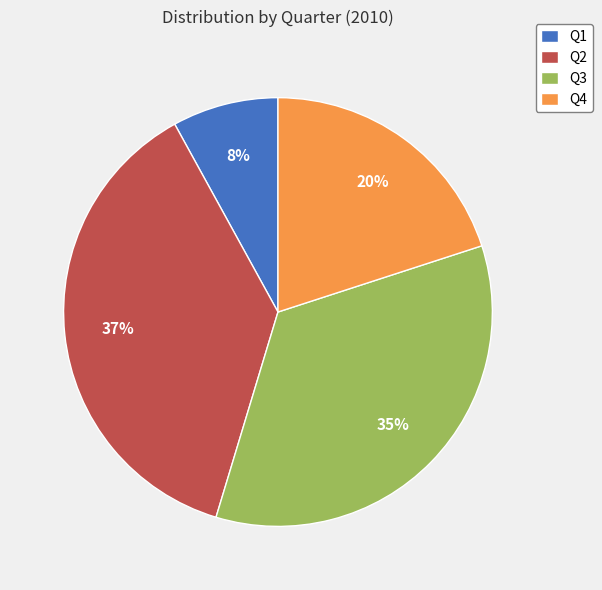

To the nearest percent, what percentage of the pie is Q1?

8%